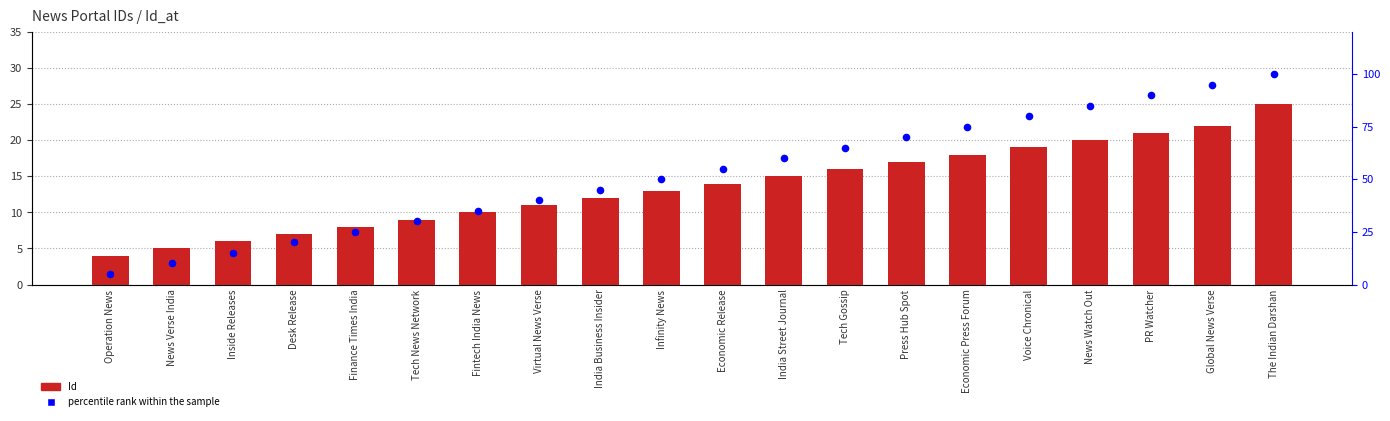

Which series contains the lowest Y value?

Id